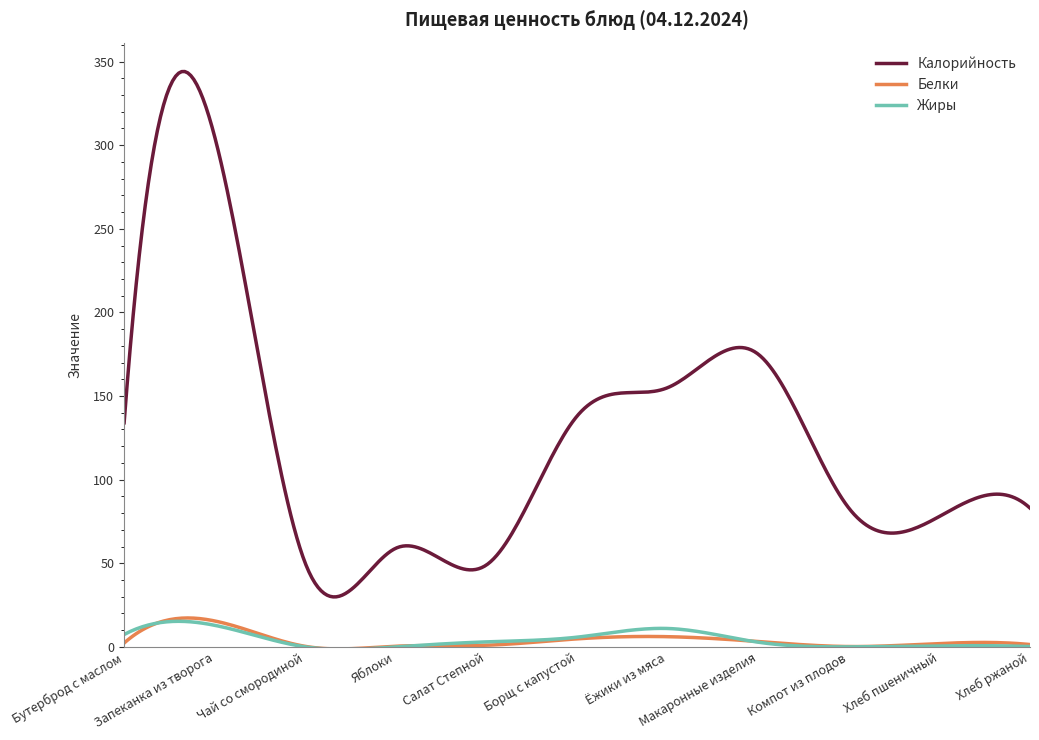

Which series has the largest total across all categories?

Калорийность